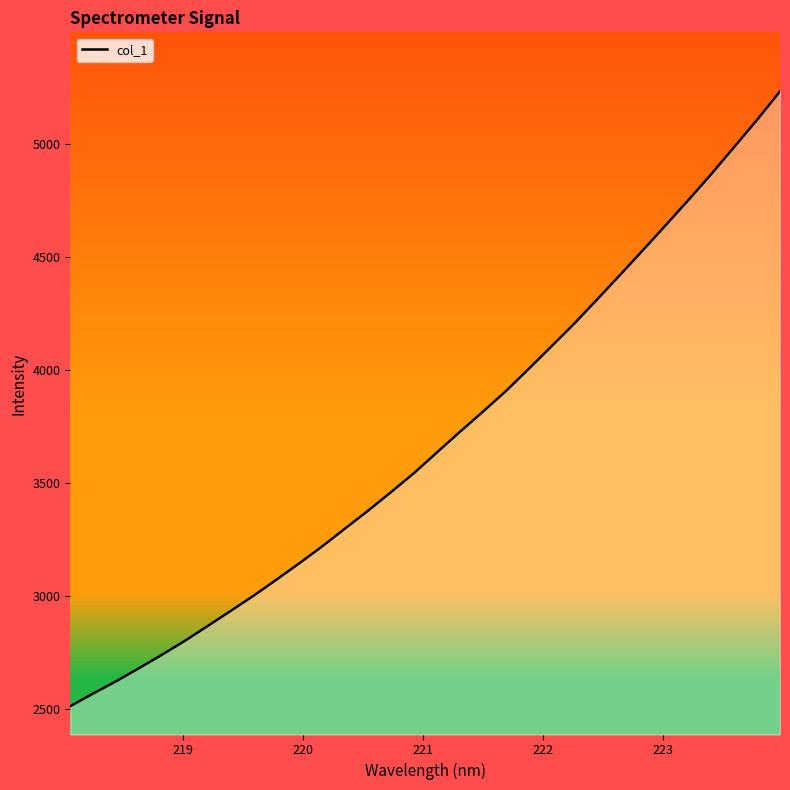

What is the smallest value displayed?

2510.6